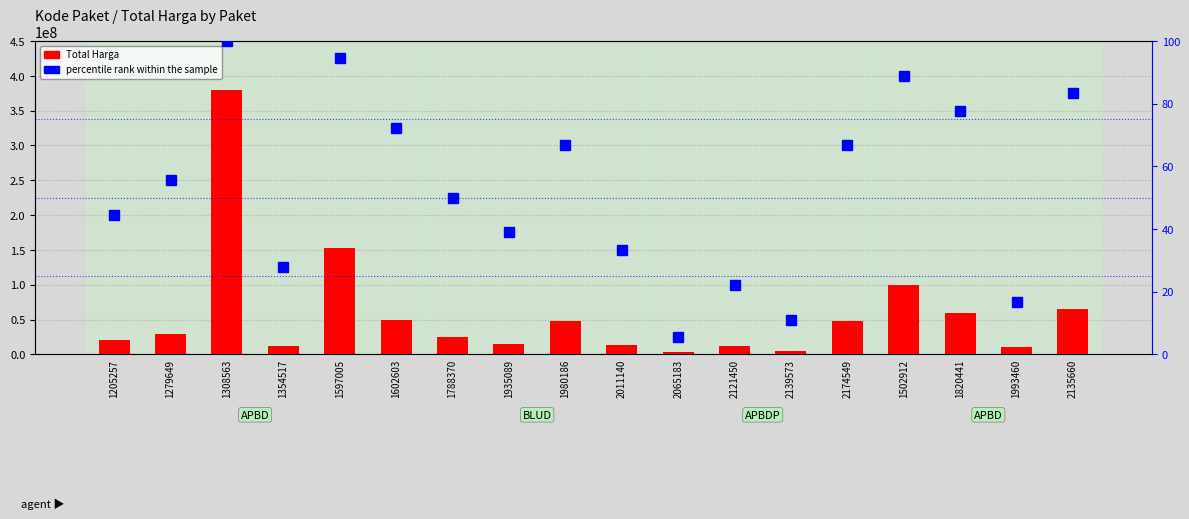

Rank the categories by percentile rank within the sample value from lowest to highest.

2065183, 2139573, 1993460, 2121450, 1354517, 2011140, 1935089, 1205257, 1788370, 1279649, 1980186, 2174549, 1602603, 1820441, 2135660, 1502912, 1597005, 1308563